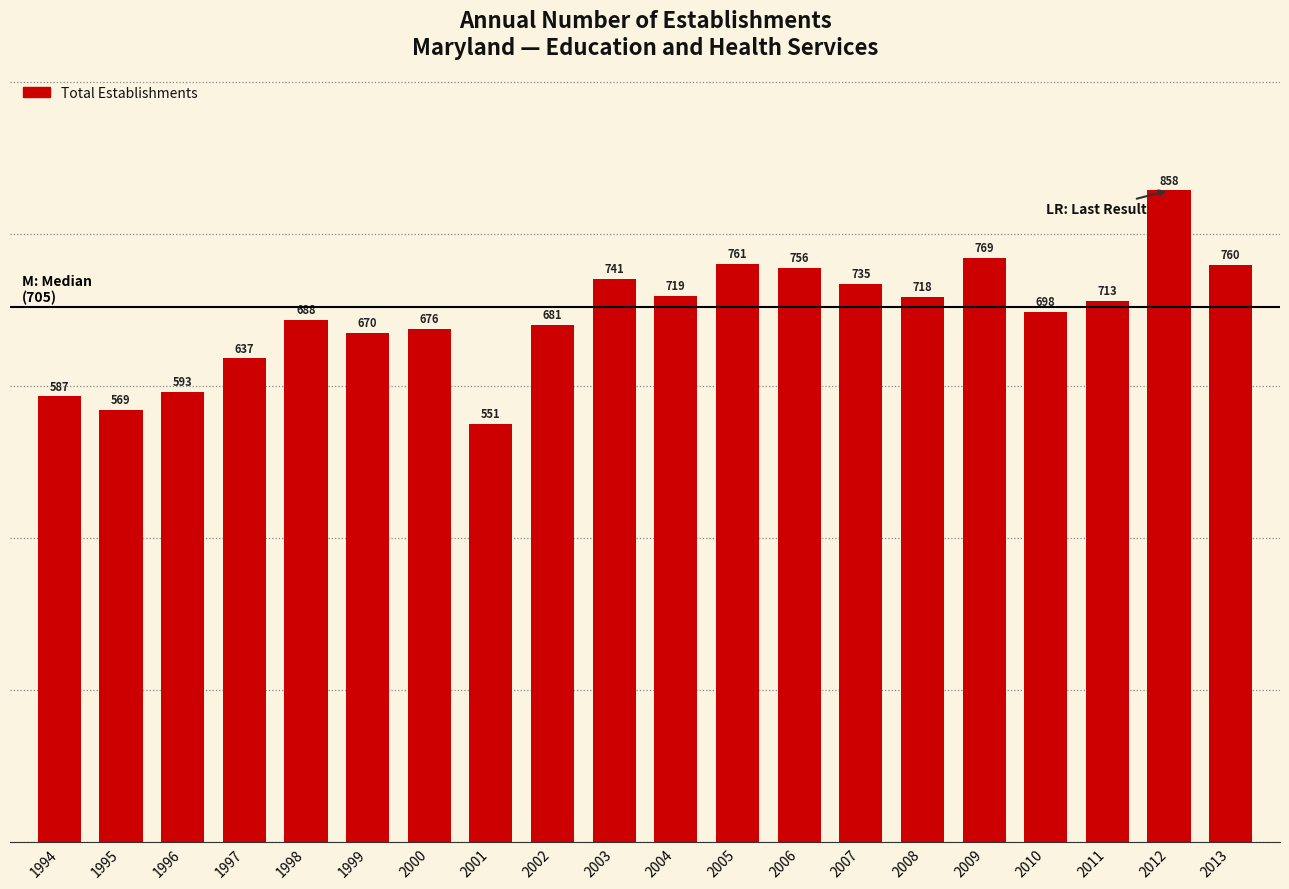

Rank the categories by value from highest to lowest.

2012, 2009, 2005, 2013, 2006, 2003, 2007, 2004, 2008, 2011, 2010, 1998, 2002, 2000, 1999, 1997, 1996, 1994, 1995, 2001